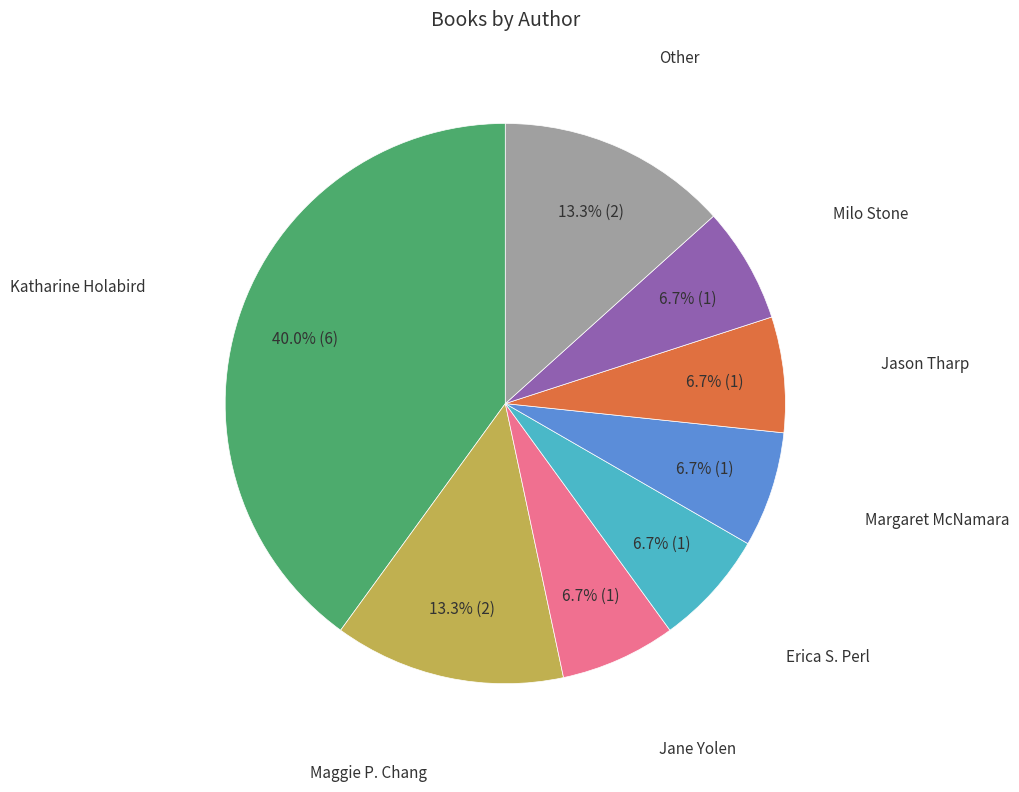

Is there a majority slice in this chart?

No